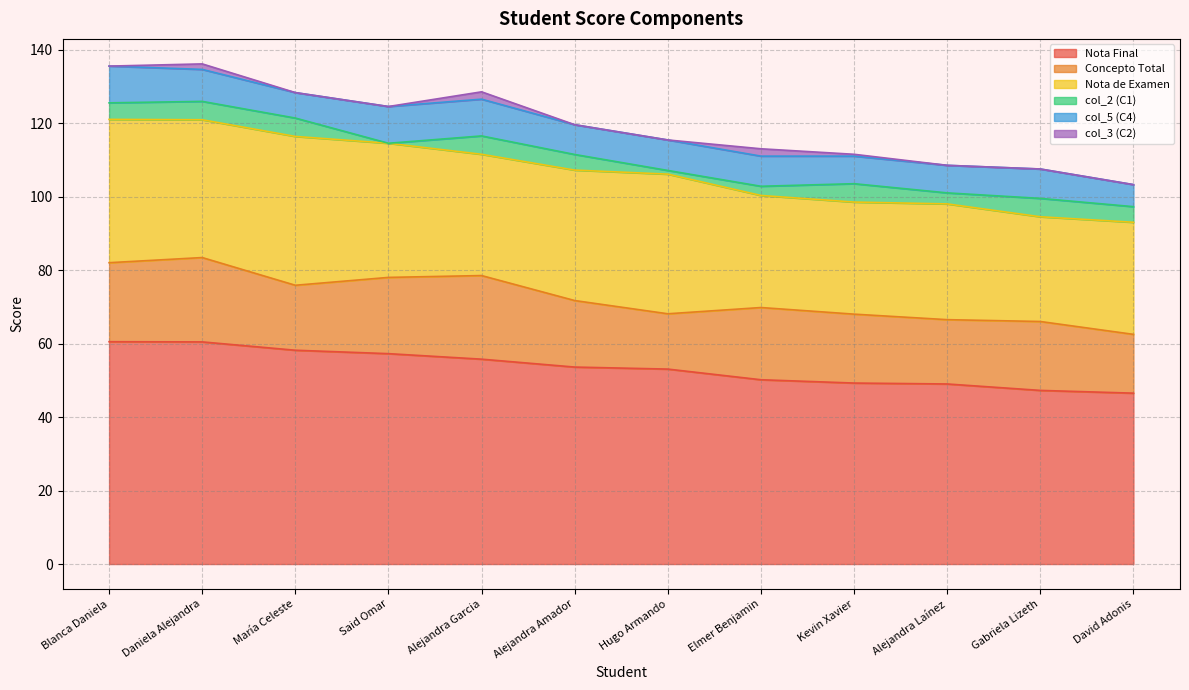

Which series has the largest range (max minus min)?

Nota Final